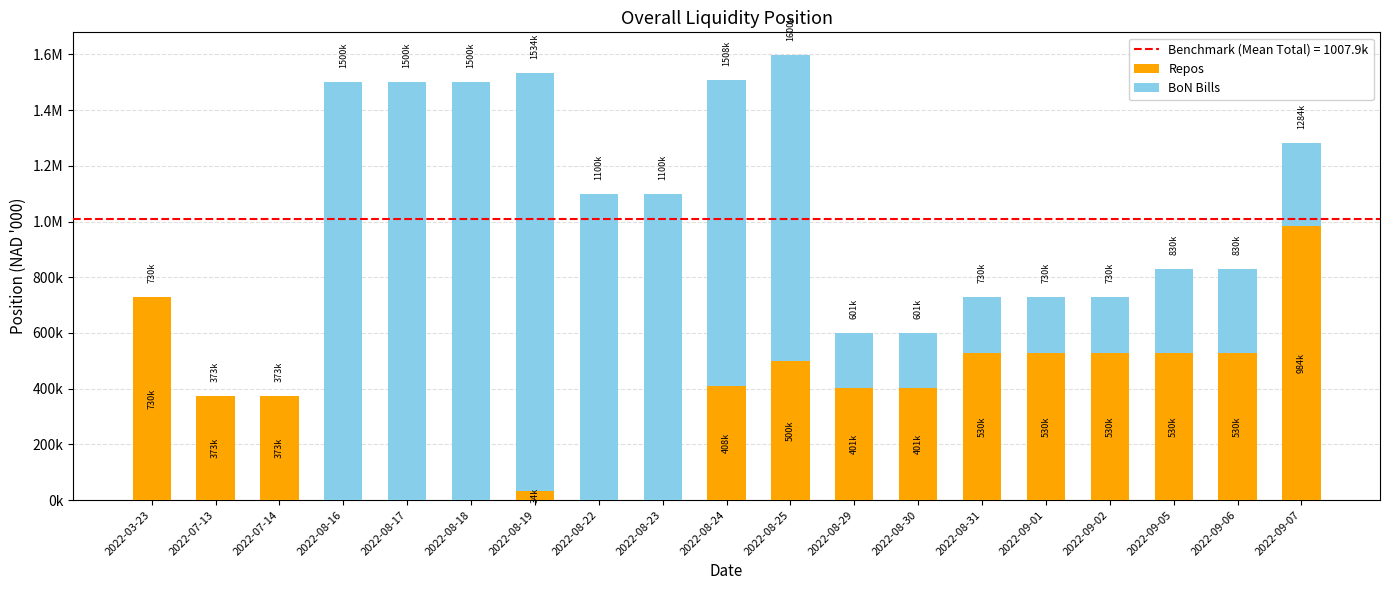

Are the bars grouped side by side (vs. stacked)?

No